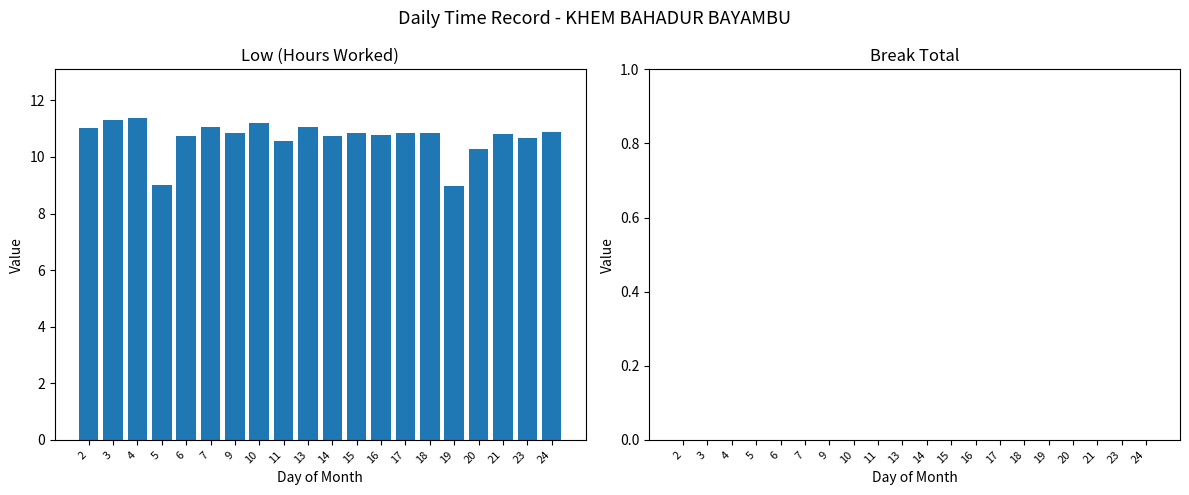

The value at 17 is 6.6. True or false?

False